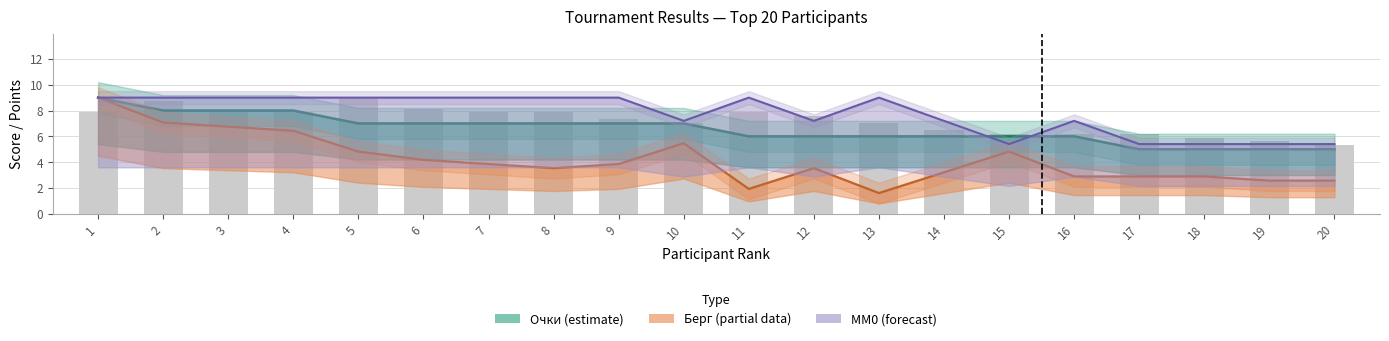

Which category has the highest value across all series?

5